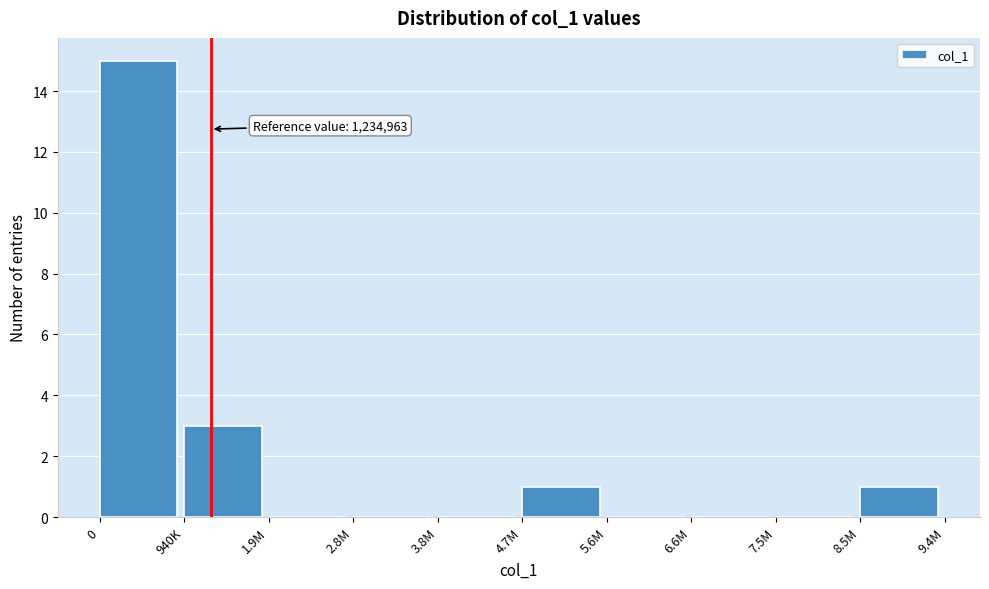

Reading right to left, transcribe all the data shown in this chart.

8.5M=1	7.5M=0	6.6M=0	5.6M=0	4.7M=1	3.8M=0	2.8M=0	1.9M=0	940K=3	0=15